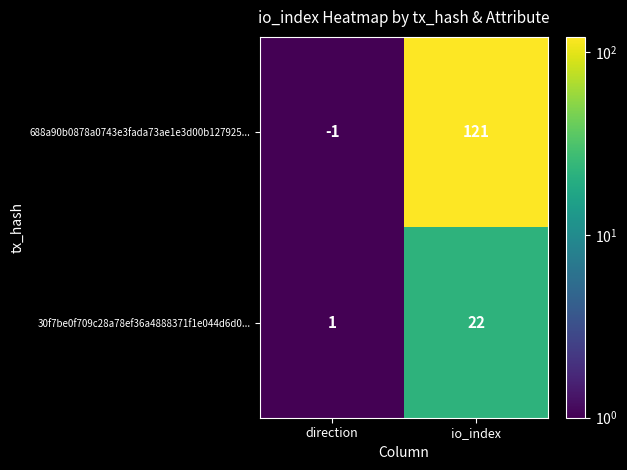

Reading left to right, list all the values displayed in this chart.

688a90b0878a0743e3fada73ae1e3d00b127925...: -1	121
30f7be0f709c28a78ef36a4888371f1e044d6d0...: 1	22